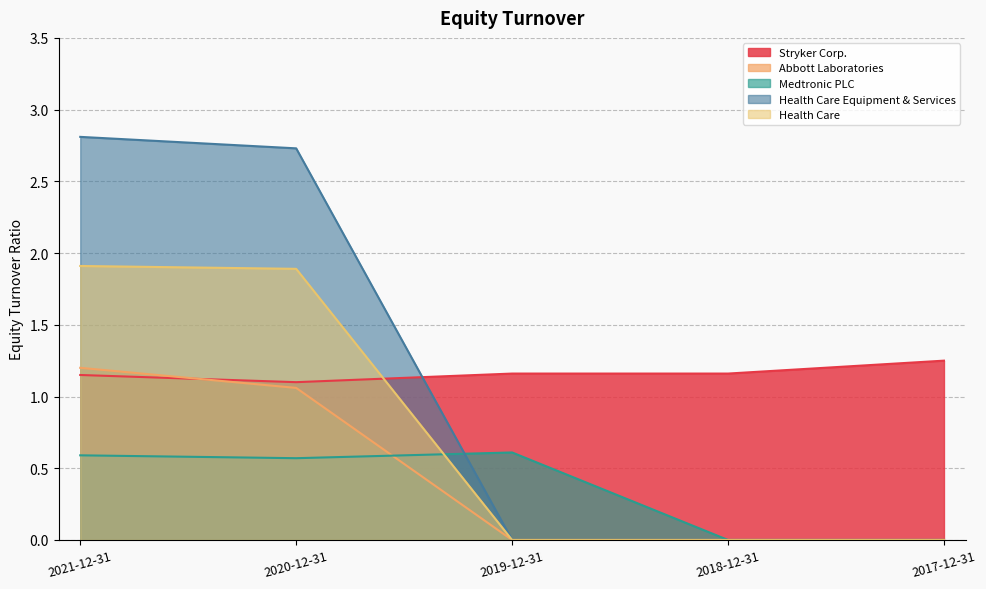

Reading left to right, transcribe all the data shown in this chart.

Stryker Corp.: 1.1	1.1	1.2	1.2	1.2
Abbott Laboratories: 1.2	1.1	0.0	0.0	0.0
Medtronic PLC: 0.6	0.6	0.6	0.0	0.0
Health Care Equipment & Services: 2.8	2.7	0.0	0.0	0.0
Health Care: 1.9	1.9	0.0	0.0	0.0